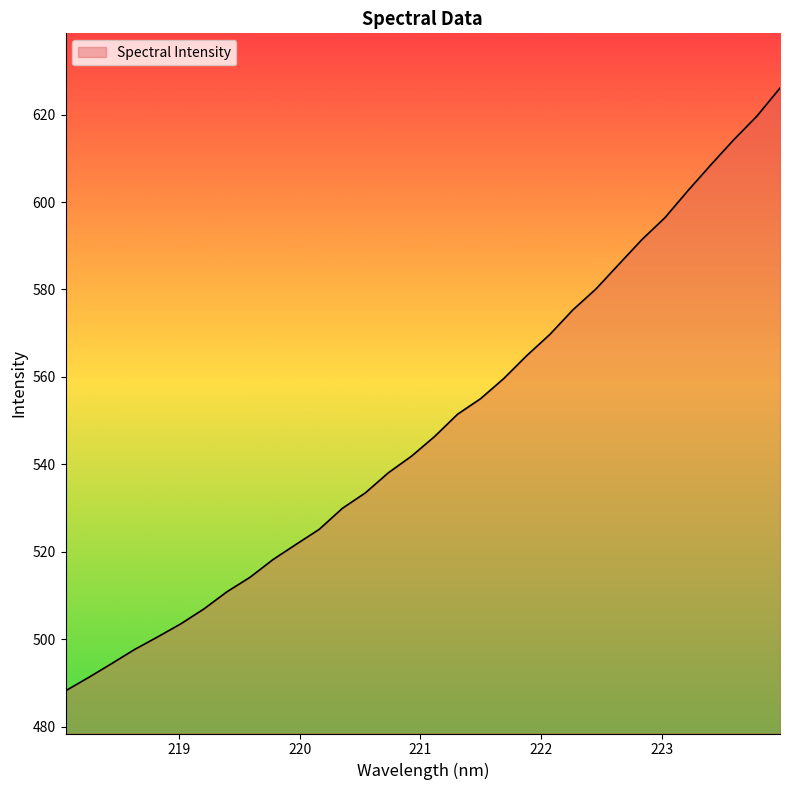

What is the smallest value displayed?

488.2